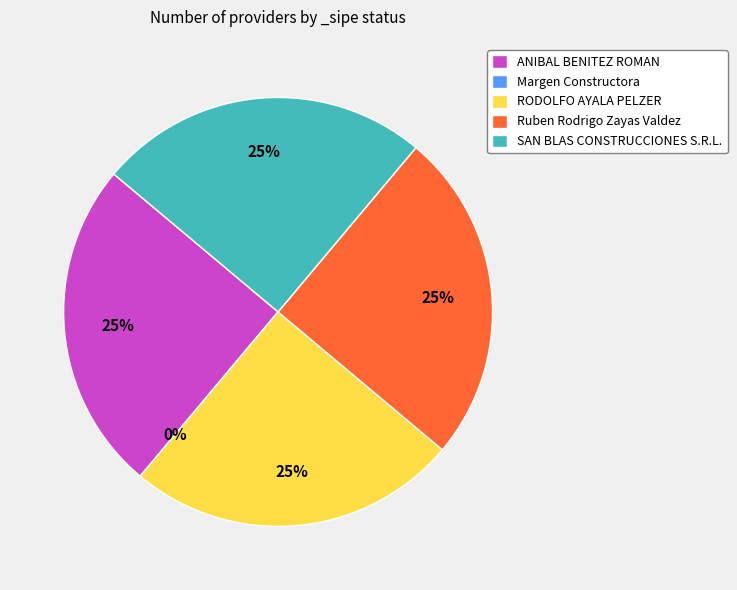

Does Margen Constructora represent more than half of the total?

No